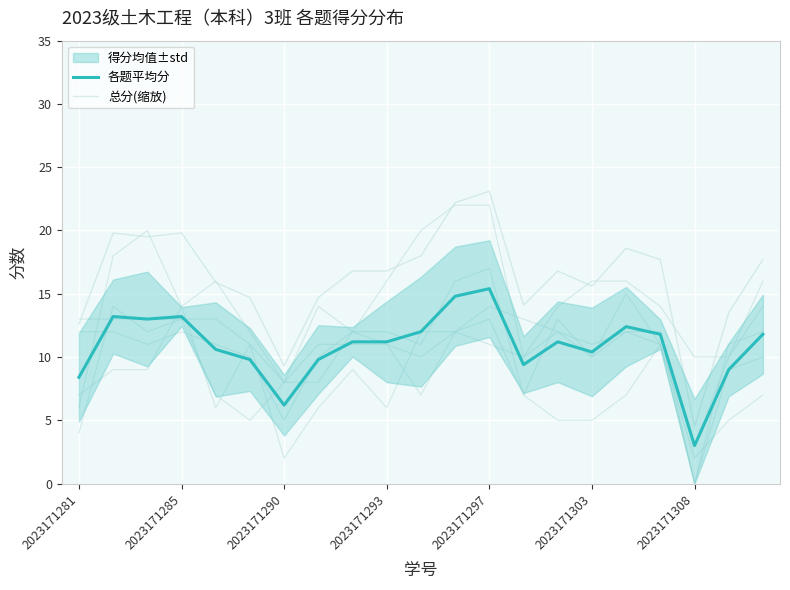

Which category has the lowest value in the 总分(缩放) series?

2023171308